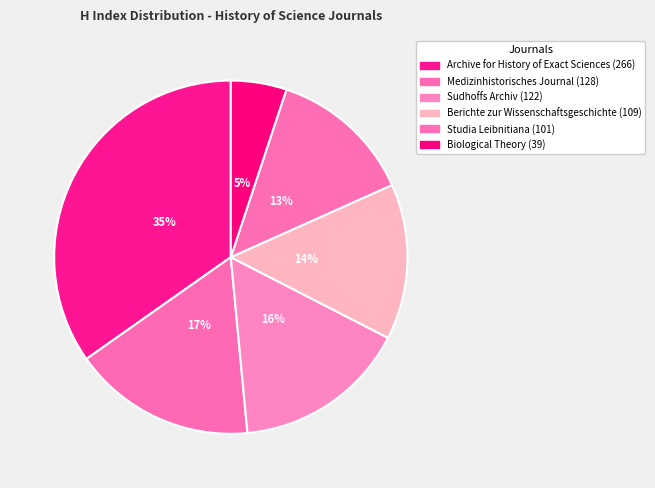

To the nearest percent, what portion does Studia Leibnitiana represent?

13%